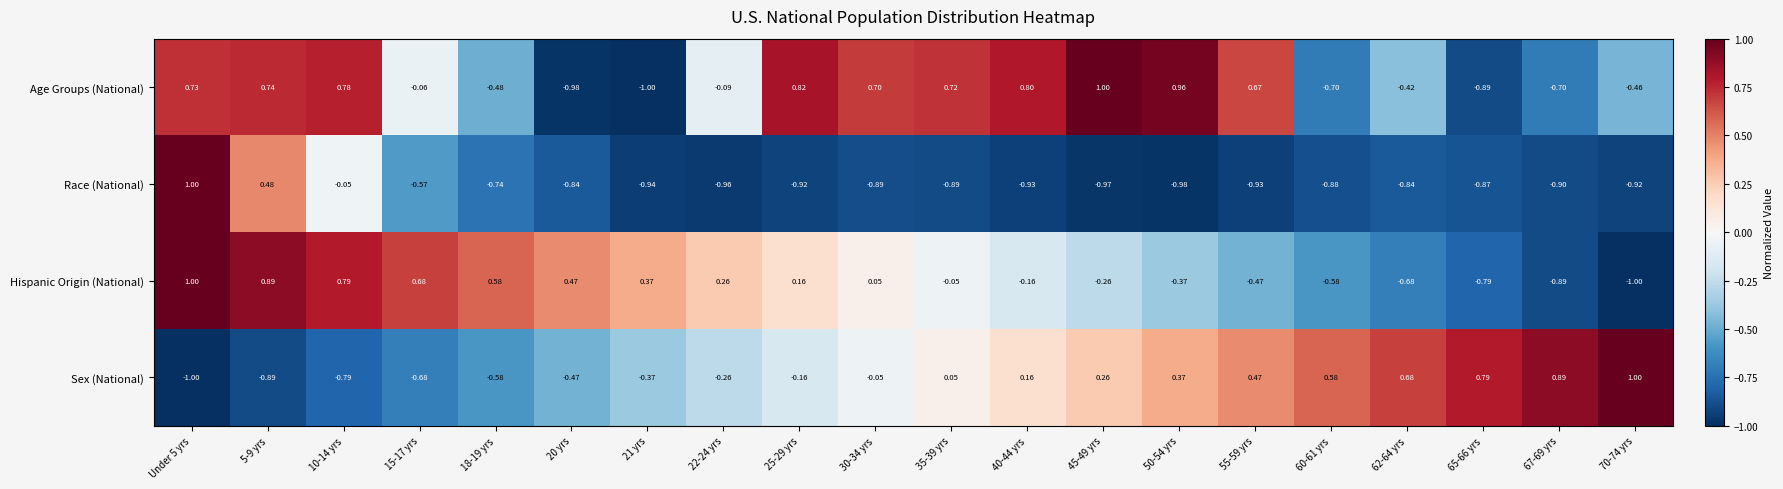

Which series has the largest total across all categories?

Age Groups (National)